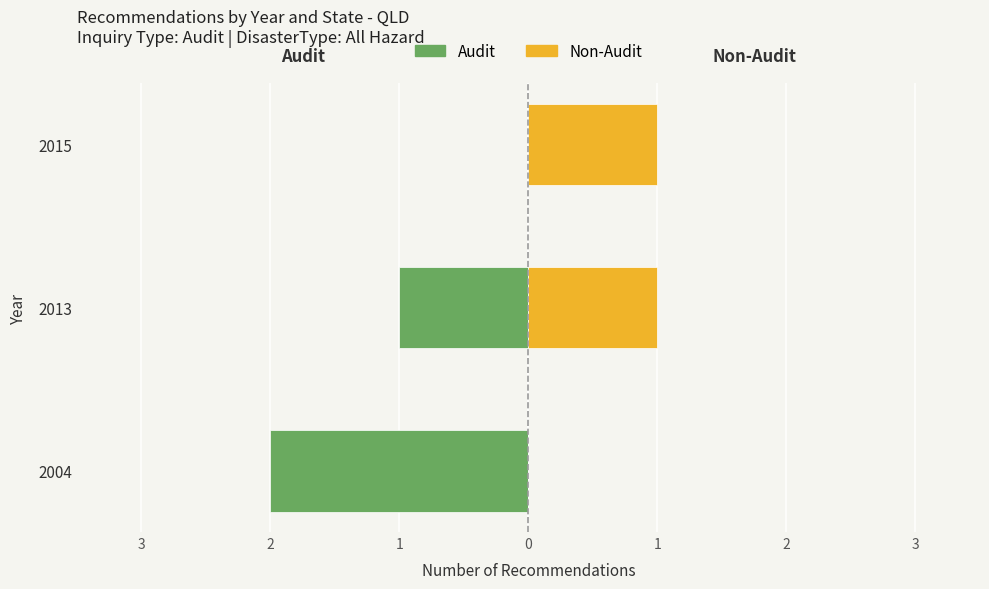

True or false: Non-Audit has a value of 0 at 2004.

False